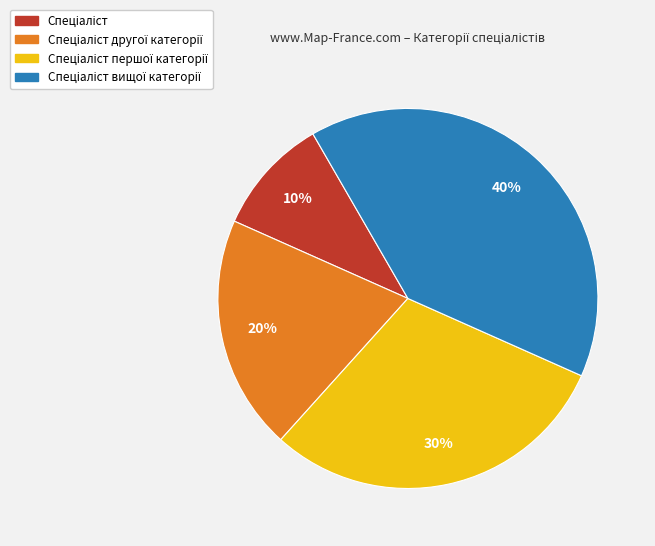

To the nearest percent, what is the difference between the largest and smallest slice percentages?

30%